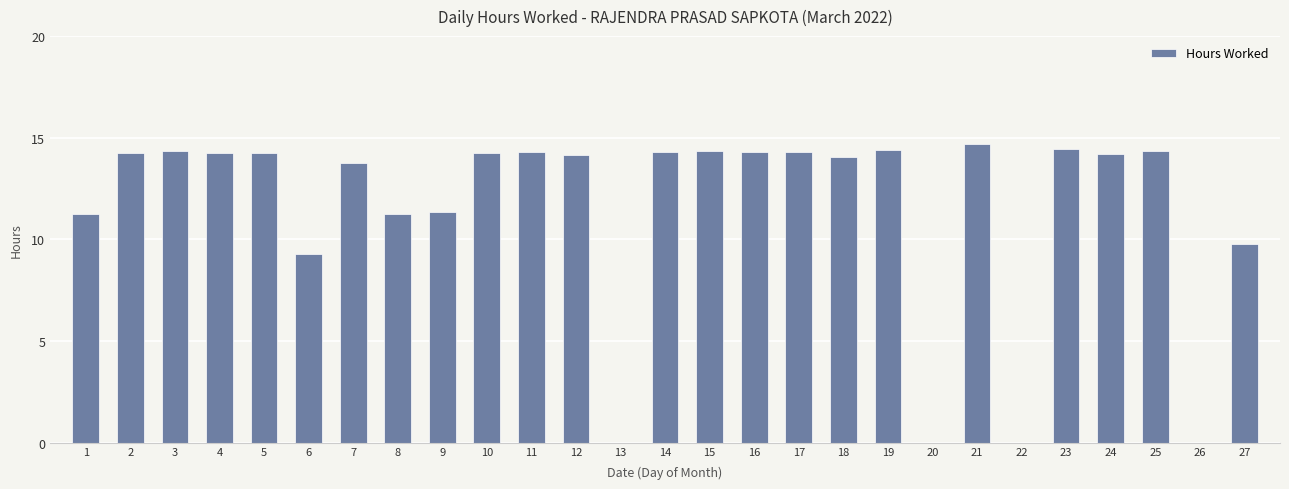

Where is the data nearest to the value 7?

6